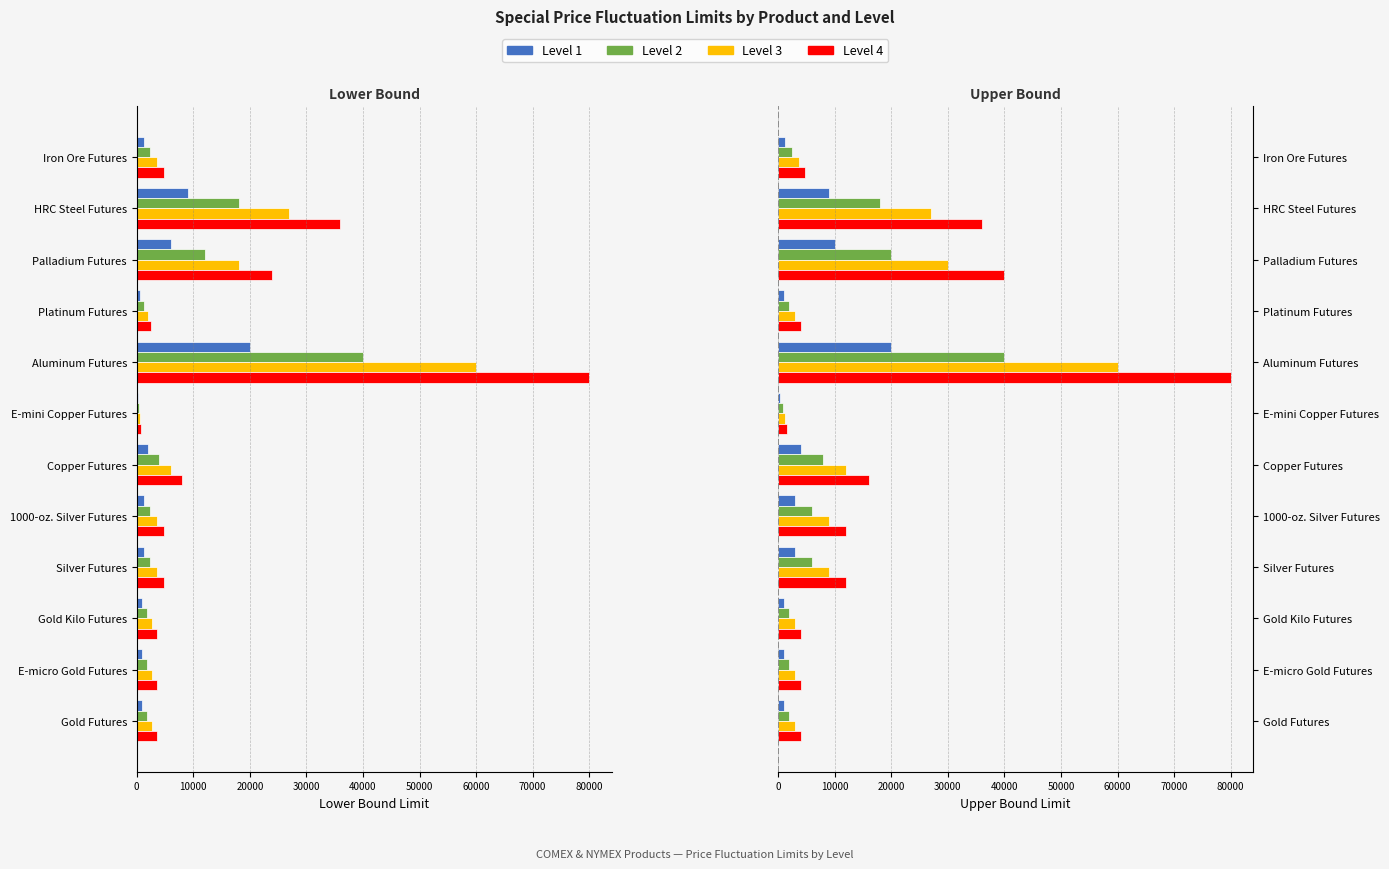

Where does the Level 3 (Left) series first go above -3600?

Gold Futures